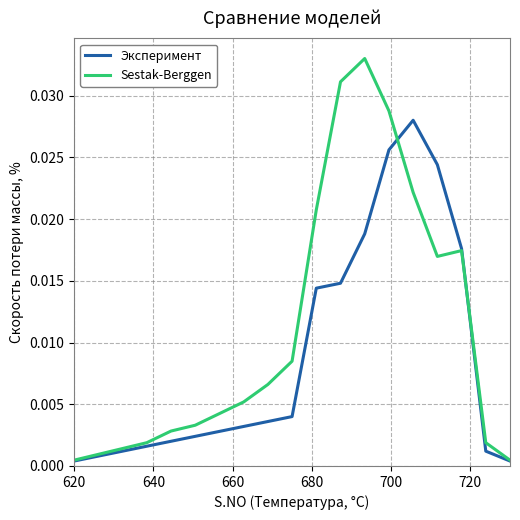

Rank the series by their average value, from lowest to highest.

Эксперимент, Sestak-Berggen